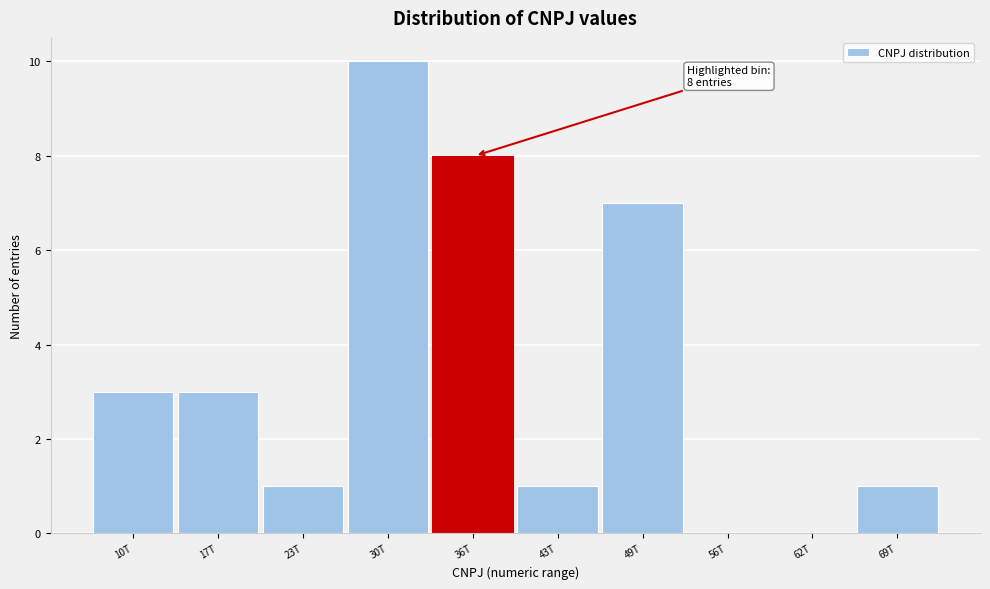

Reading left to right, list all the values displayed in this chart.

10T=3	17T=3	23T=1	30T=10	36T=8	43T=1	49T=7	56T=0	62T=0	69T=1